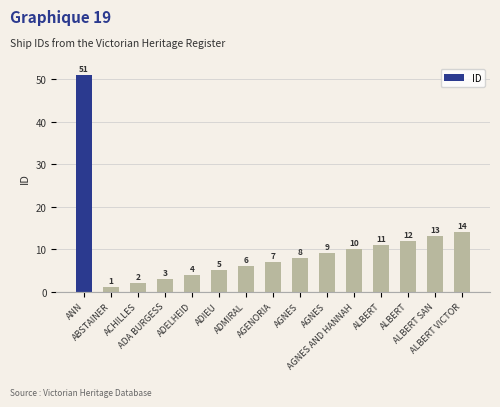

What is the difference between the values at ADELHEID and ADIEU?

1